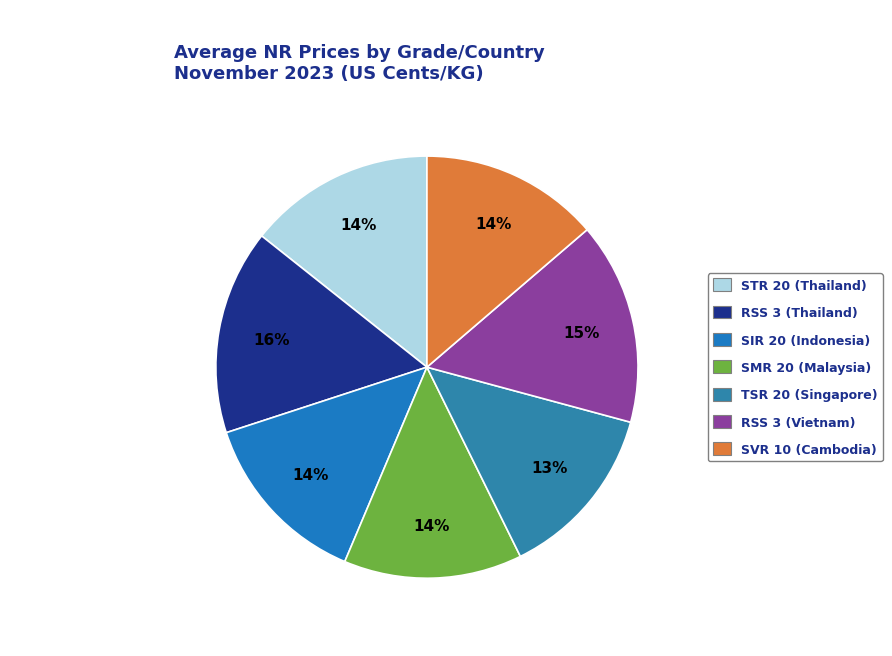

Combined, what portion of the pie is SMR 20 (Malaysia) and STR 20 (Thailand)?

28.0%